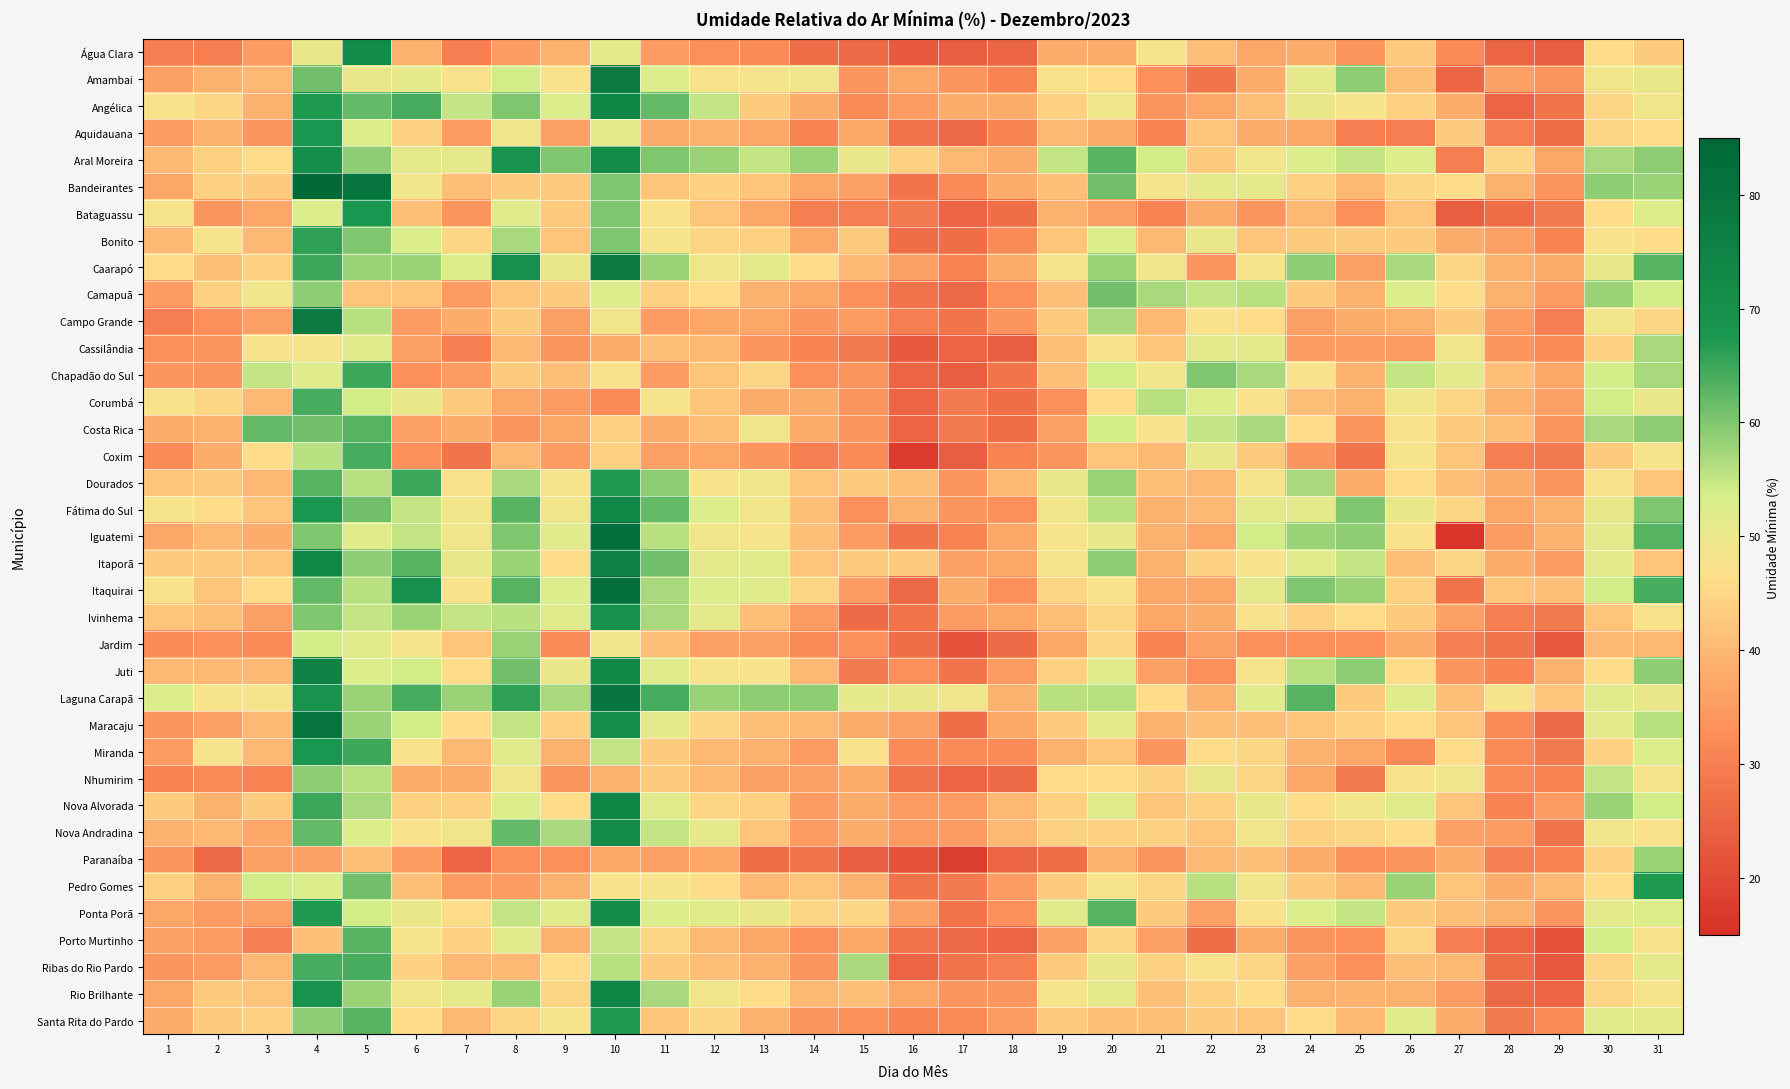

How many data points does each series have?

31